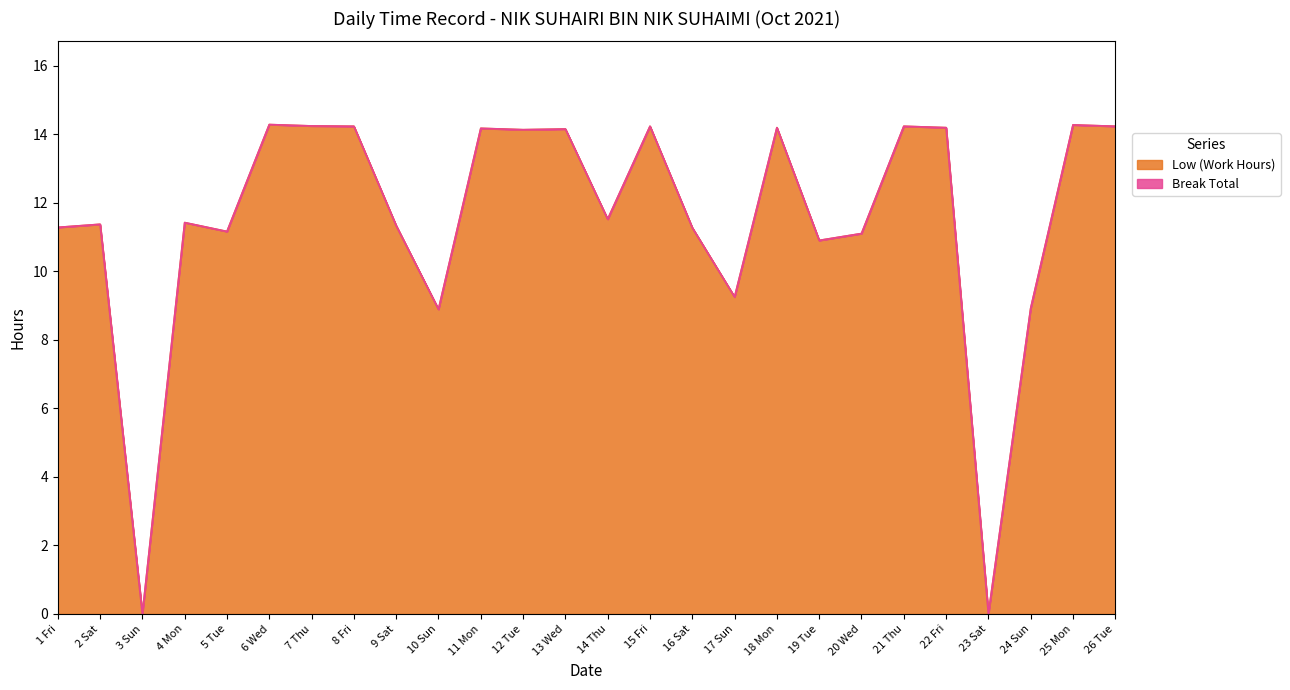

Rank the categories by value from lowest to highest.

3 Sun, 23 Sat, 10 Sun, 24 Sun, 17 Sun, 19 Tue, 20 Wed, 5 Tue, 16 Sat, 1 Fri, 9 Sat, 2 Sat, 4 Mon, 14 Thu, 12 Tue, 13 Wed, 11 Mon, 18 Mon, 22 Fri, 8 Fri, 15 Fri, 21 Thu, 26 Tue, 7 Thu, 25 Mon, 6 Wed